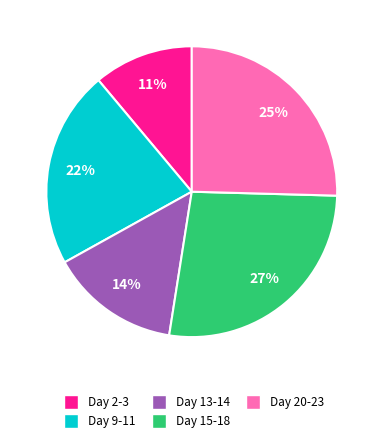

How many slices are in this pie chart?

5